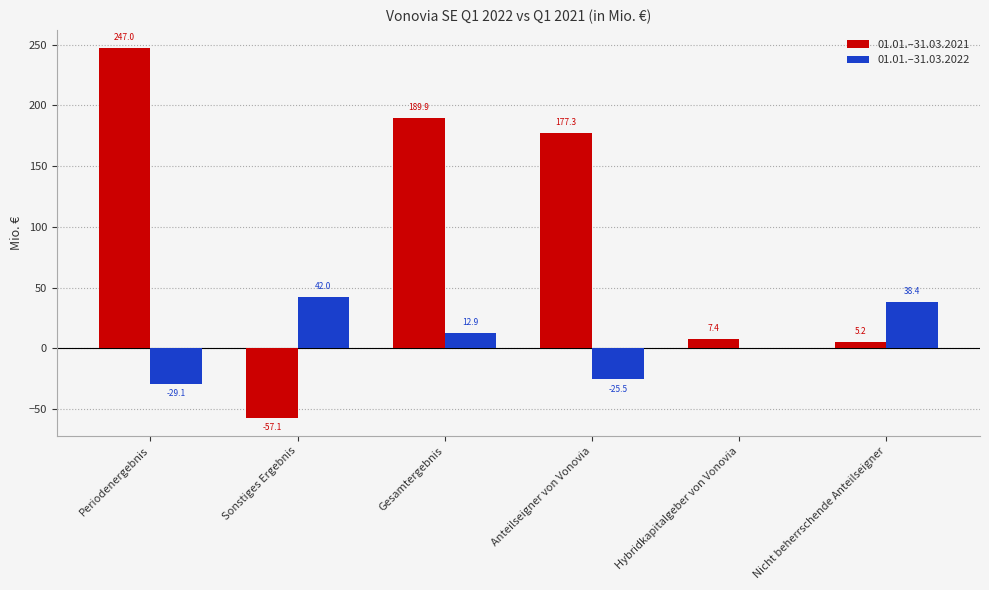

The 01.01.–31.03.2021 series shows 247.0 at Periodenergebnis. True or false?

True